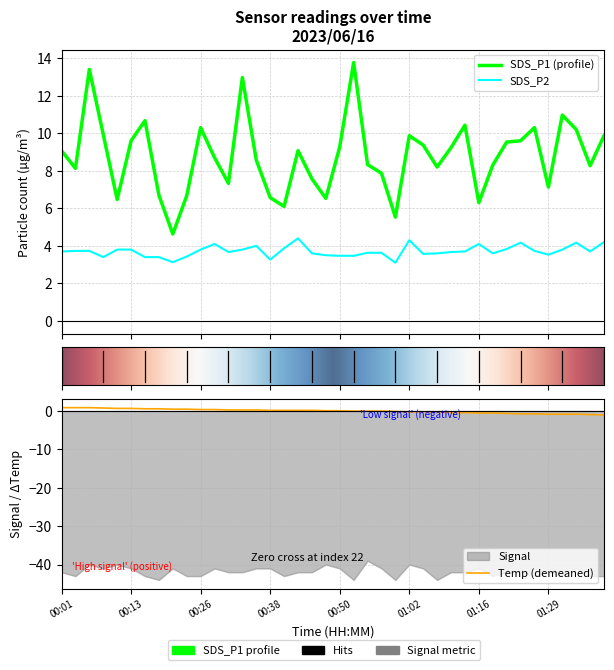

True or false: Temp and SDS_P2 intersect in this chart.

False